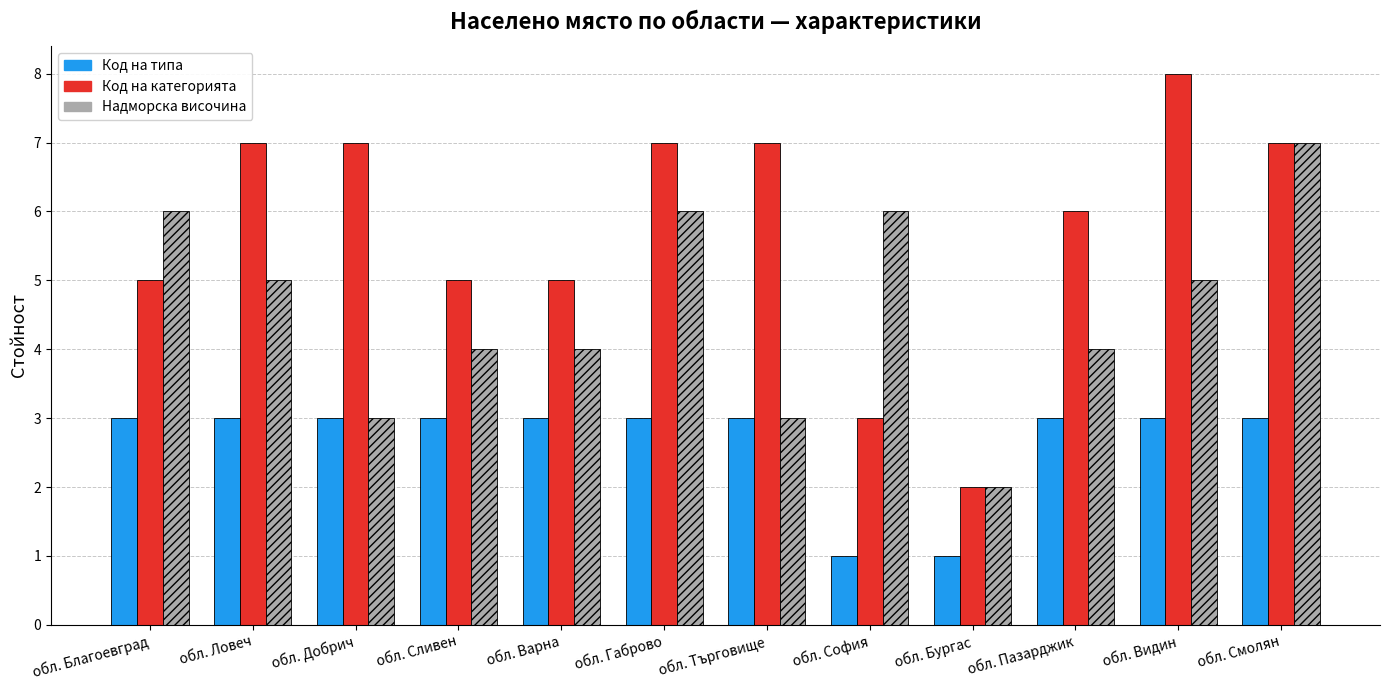

Count the Код на типа values in the range 3 to 4.

10